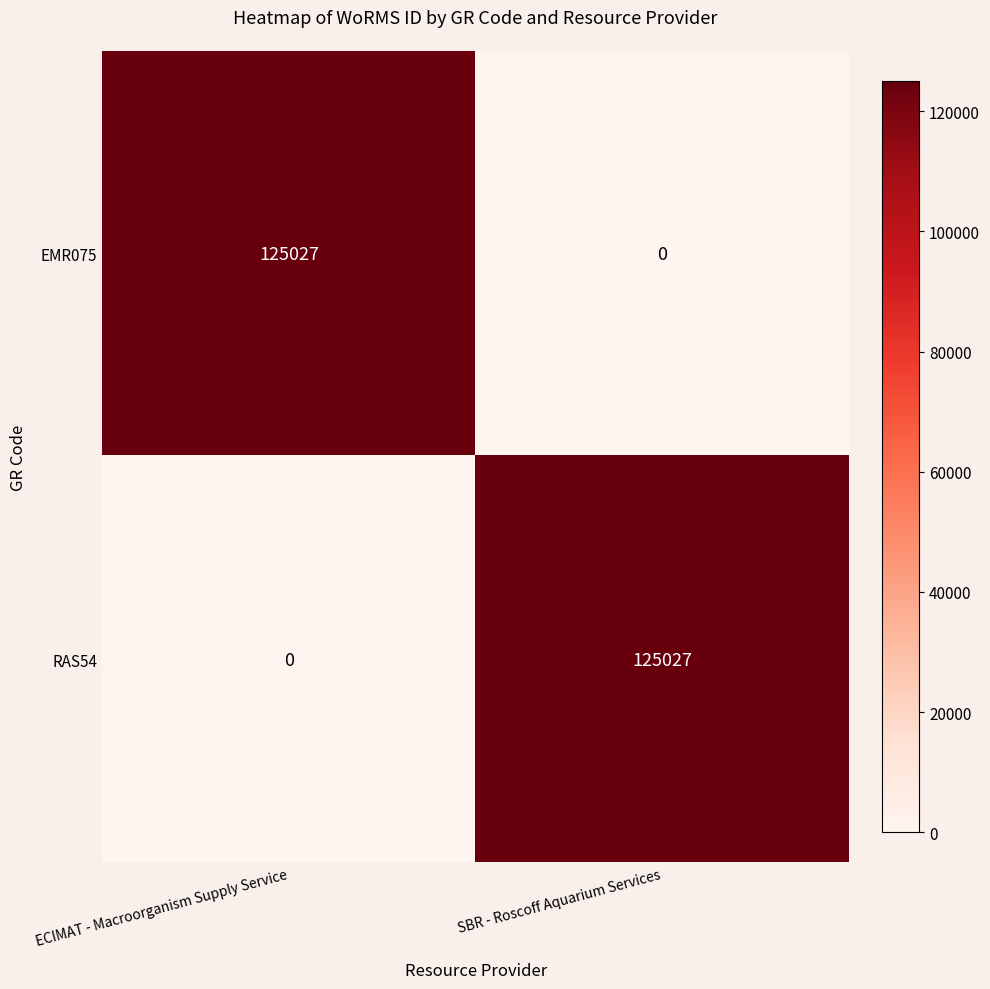

Which category has the highest value in the RAS54 series?

SBR - Roscoff Aquarium Services